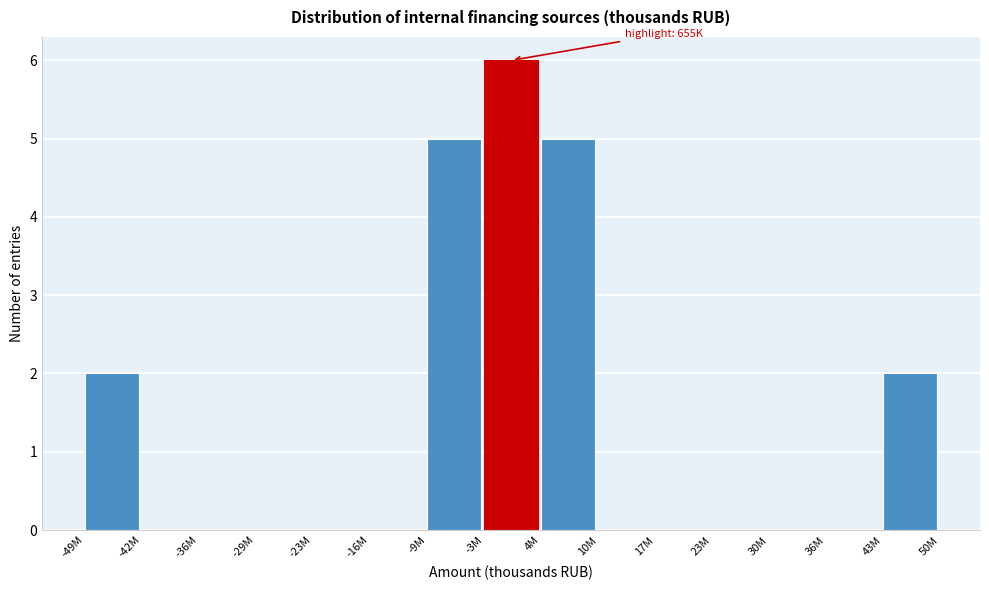

Reading left to right, transcribe all the data shown in this chart.

-49M=2	-42M=0	-36M=0	-29M=0	-23M=0	-16M=0	-9M=5	-3M=6	4M=5	10M=0	17M=0	23M=0	30M=0	36M=0	43M=2